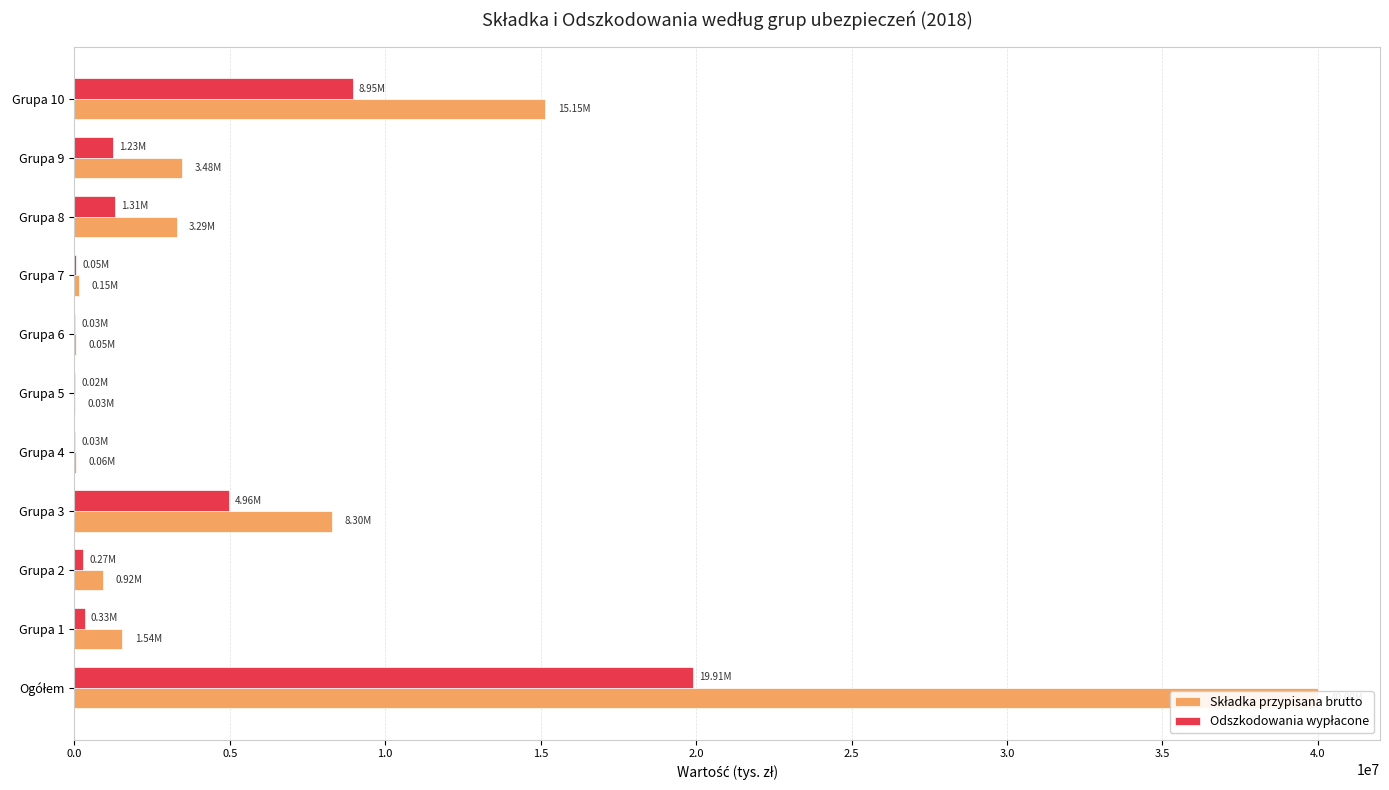

Reading left to right, transcribe all the data shown in this chart.

Składka przypisana brutto: 40000645.1	1542718.2	922370.2	8301880.0	62852.0	26087.2	54167.3	153032.3	3287392.7	3477967.4	15146548.8
Odszkodowania wypłacone: 19906681.0	328557.6	272986.6	4959319.9	25298.5	21907.7	31633.6	52852.7	1314953.7	1233645.8	8951614.1